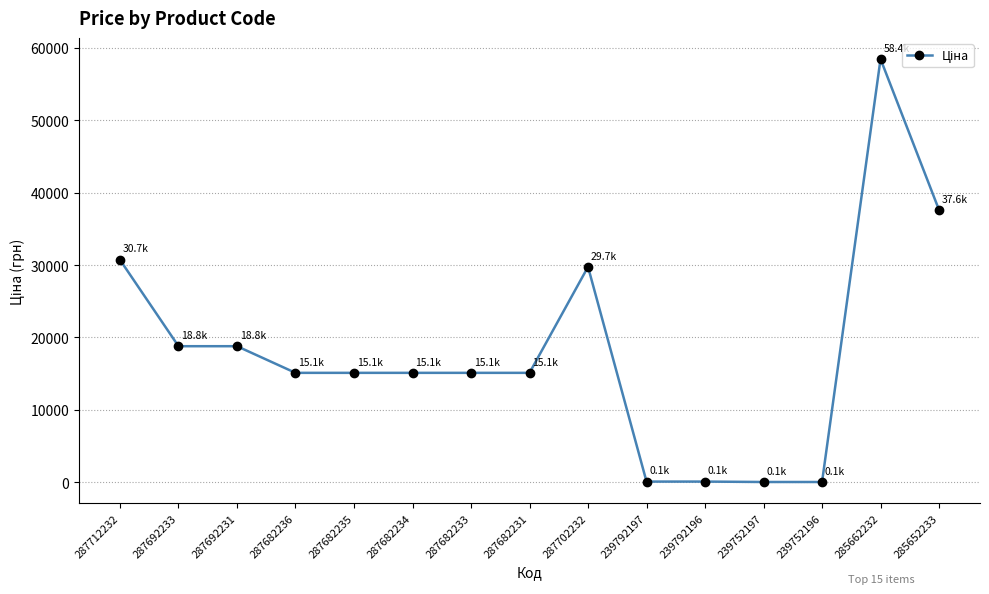

What is the sum of all values?

270020.5